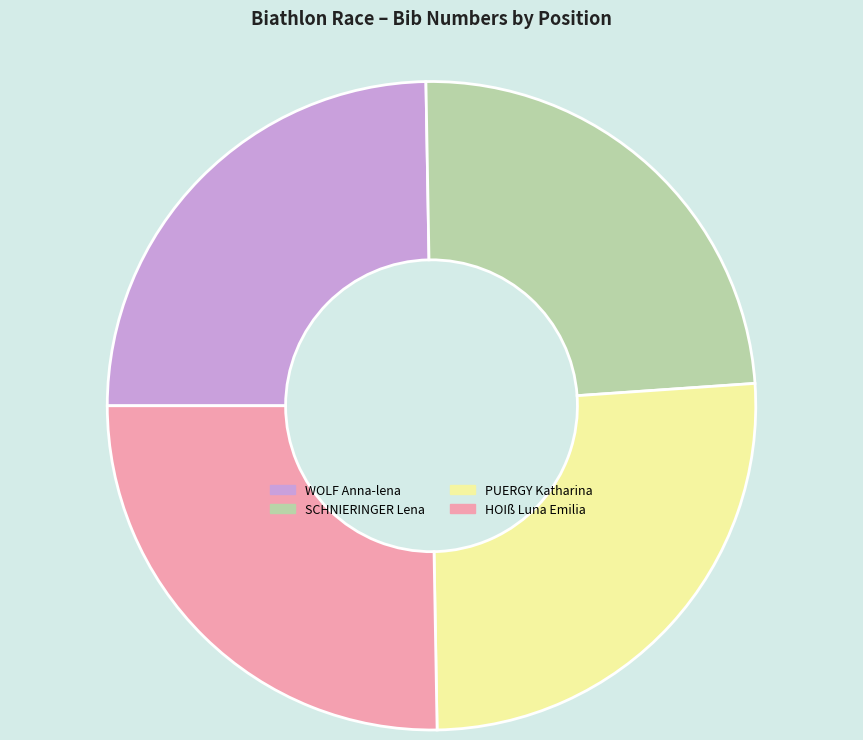

Which has a higher value, WOLF Anna-lena or PUERGY Katharina?

PUERGY Katharina